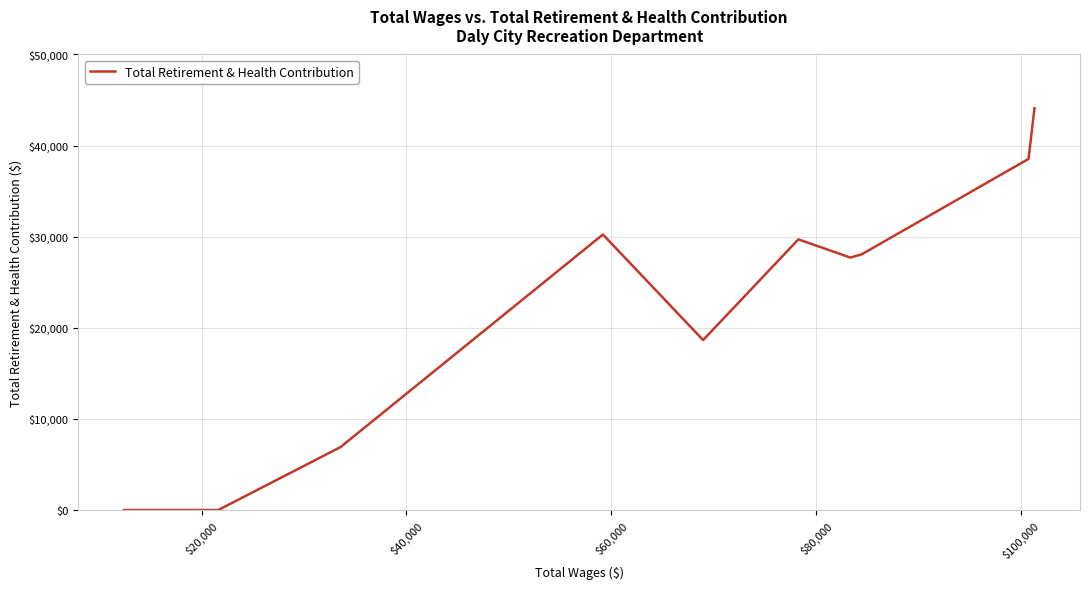

What is the greatest value displayed?

44099